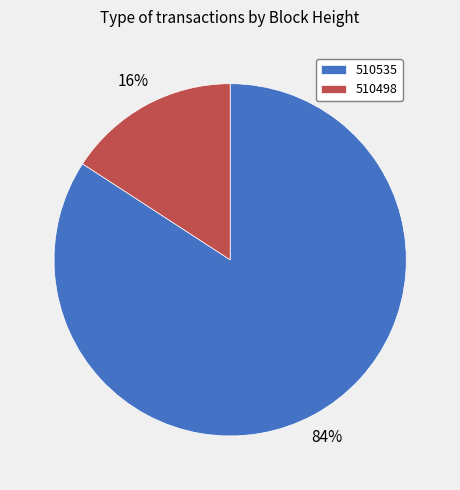

How many segments does this pie chart have?

2